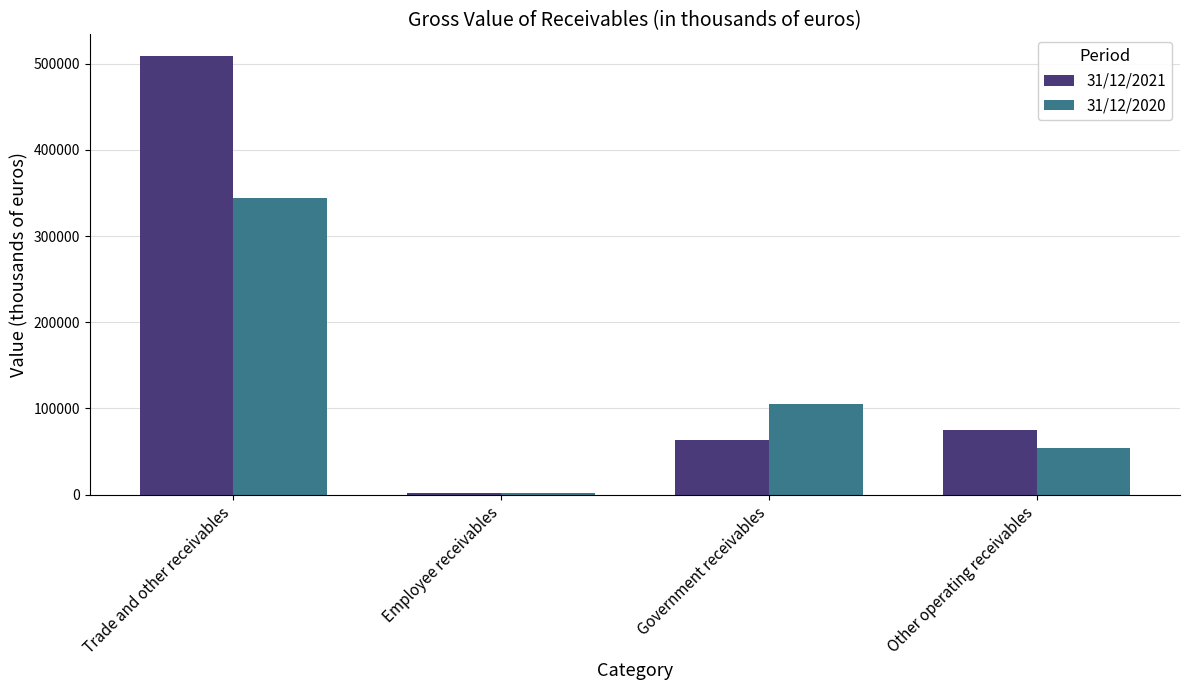

How many data points in 31/12/2020 are less than 104754?

2